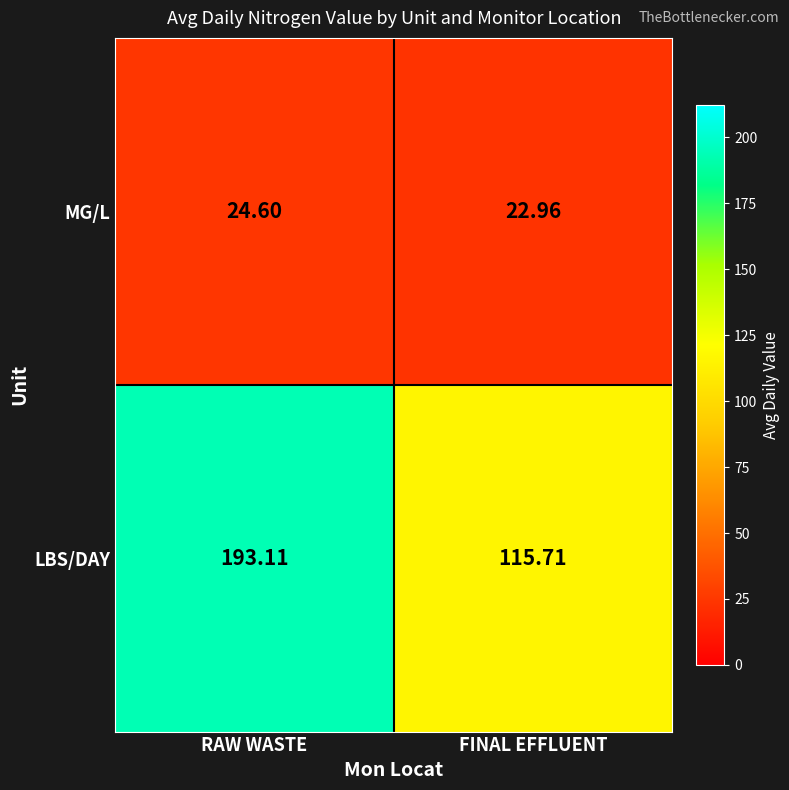

At which label is MG/L closest to 23?

FINAL EFFLUENT